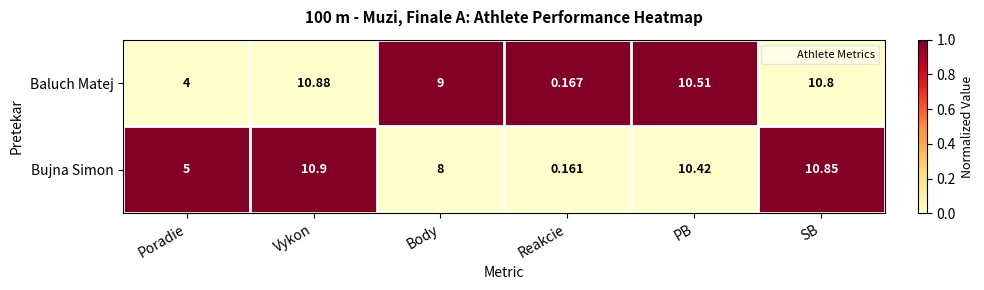

Which series has the largest range (max minus min)?

Bujna Simon